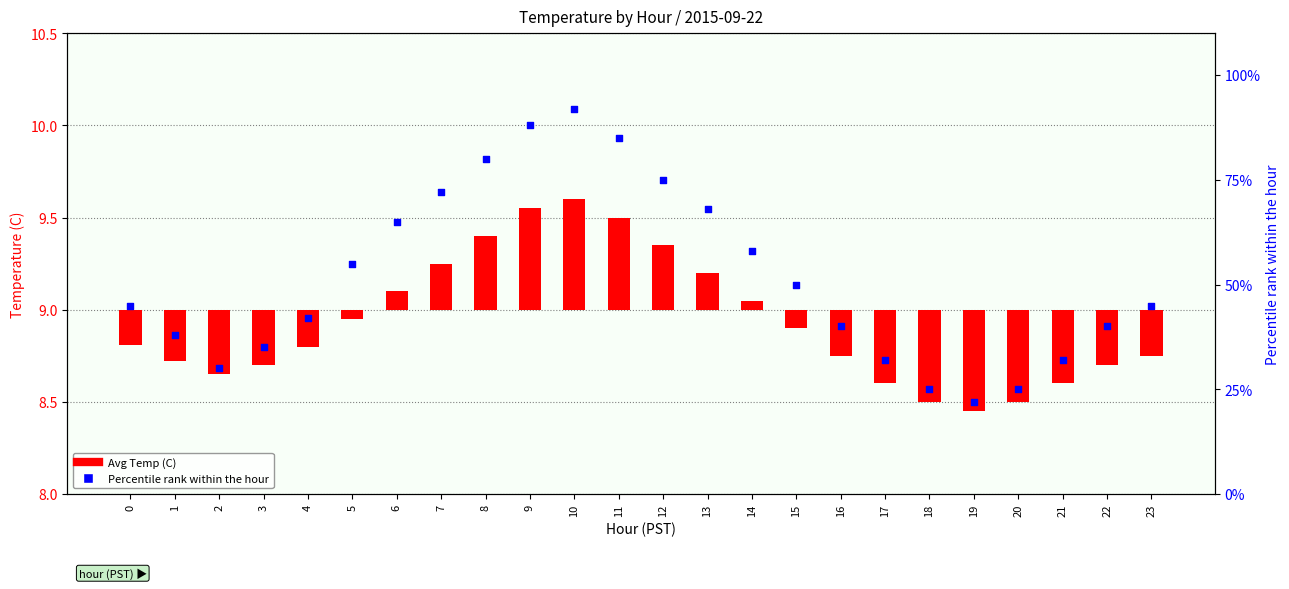

Approximately how many times larger is the value at 5 compared to 0?

1.2